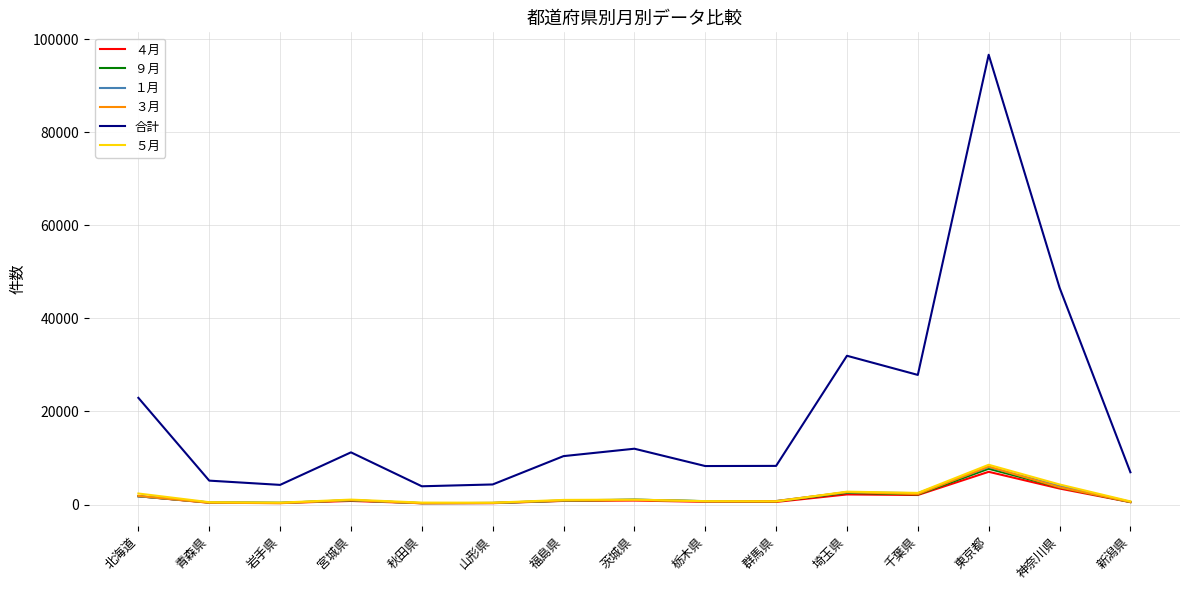

What is the maximum value shown in the chart?

96628